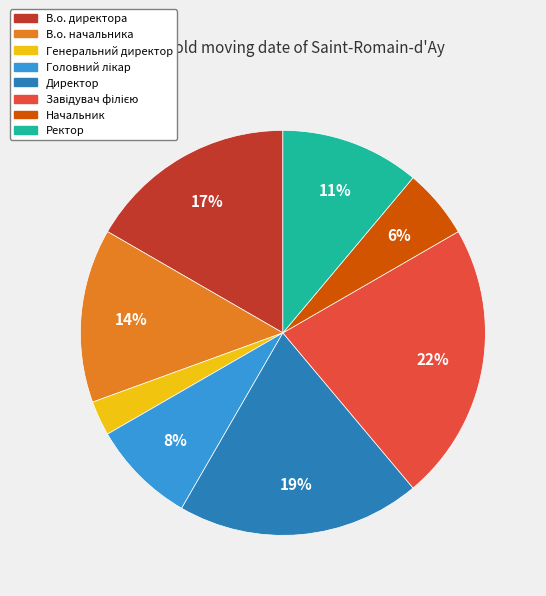

Which slice is the smallest?

Генеральний директор